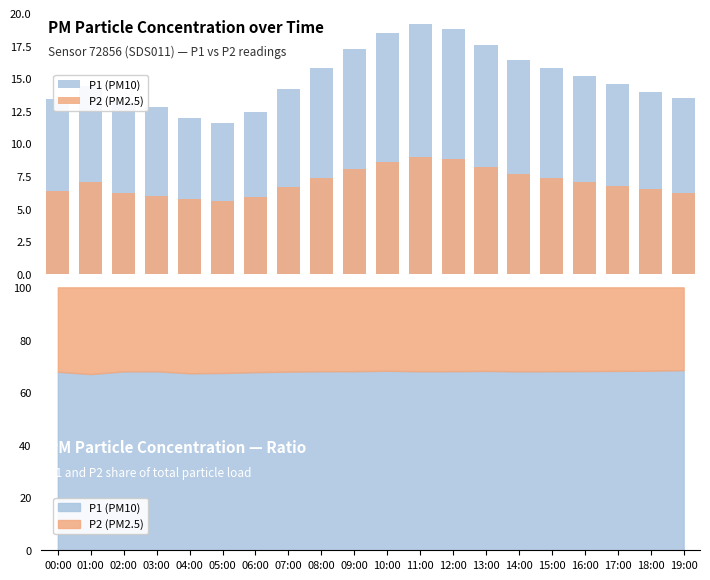

Are the bars horizontal?

No